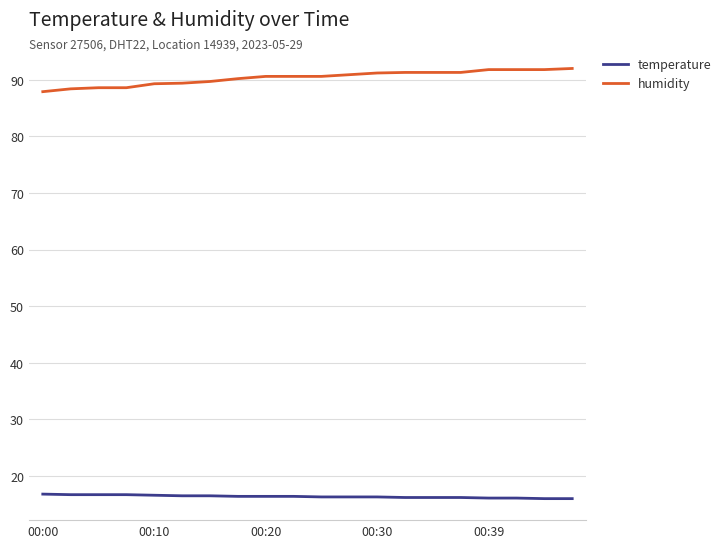

What is the minimum value shown in the chart?

16.0